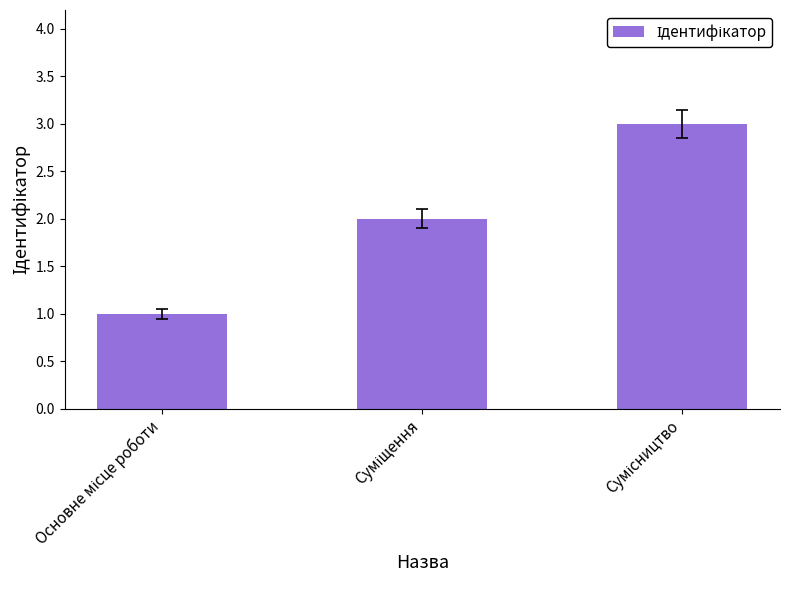

What is the sum of all values?

6